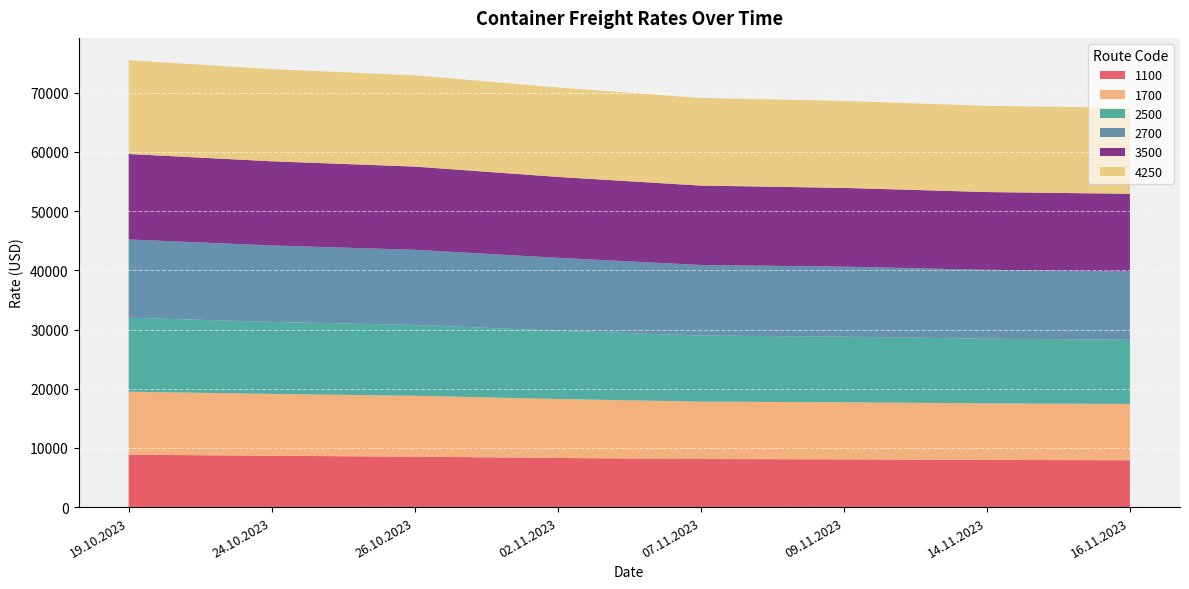

Reading right to left, what are all the values shown in this chart?

1100: 7917	7965	8066	8120	8300	8520	8666	8855
1700: 9519	9563	9643	9702	9964	10293	10457	10641
2500: 10841	10920	11086	11159	11545	11959	12164	12500
2700: 11534	11639	11827	11925	12305	12700	12914	13223
3500: 13118	13138	13308	13413	13668	14058	14223	14440
4250: 14535	14560	14690	14805	15105	15423	15568	15838